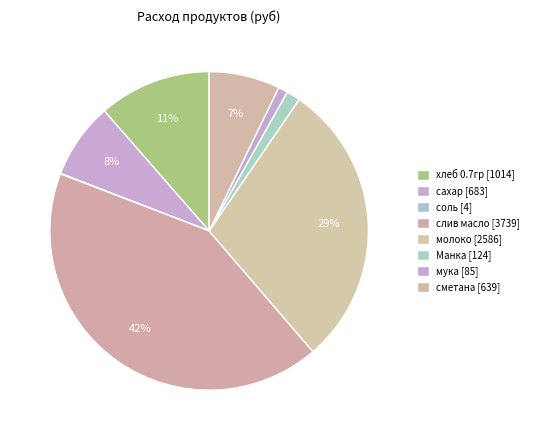

To the nearest percent, what is the difference between the сахар and слив масло slice percentages?

34%